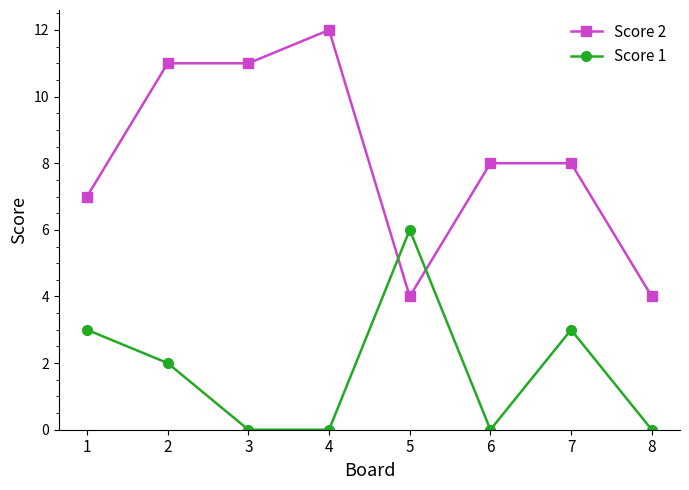

True or false: Score 1 has more than 0 interior local peaks.

True